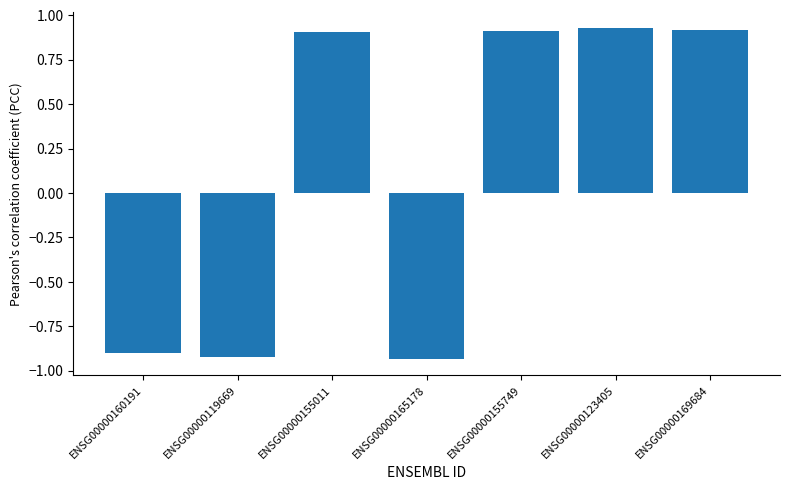

What is the difference between the values at ENSG00000155011 and ENSG00000119669?

1.8